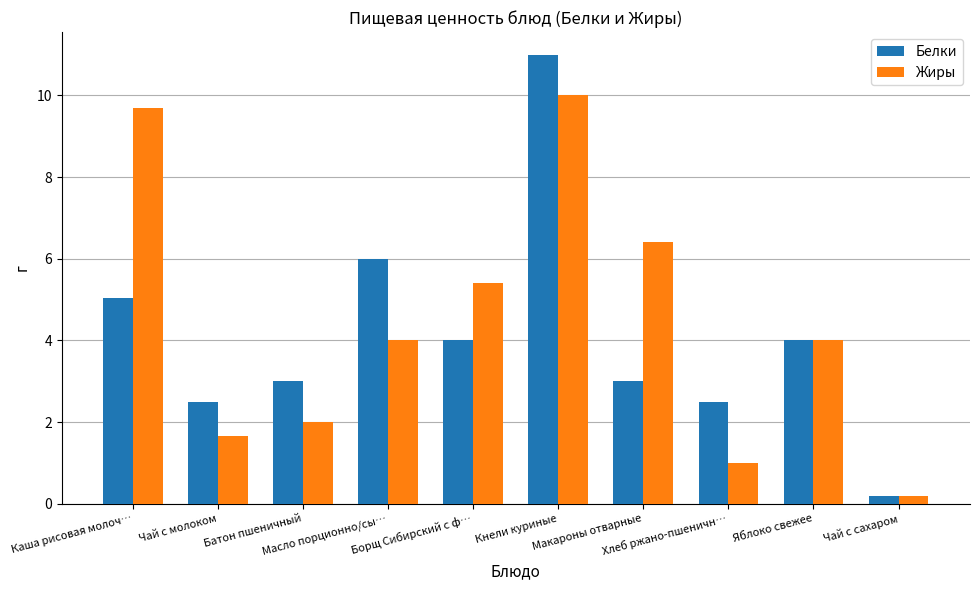

Which category has the highest value in the Белки series?

Кнели куриные